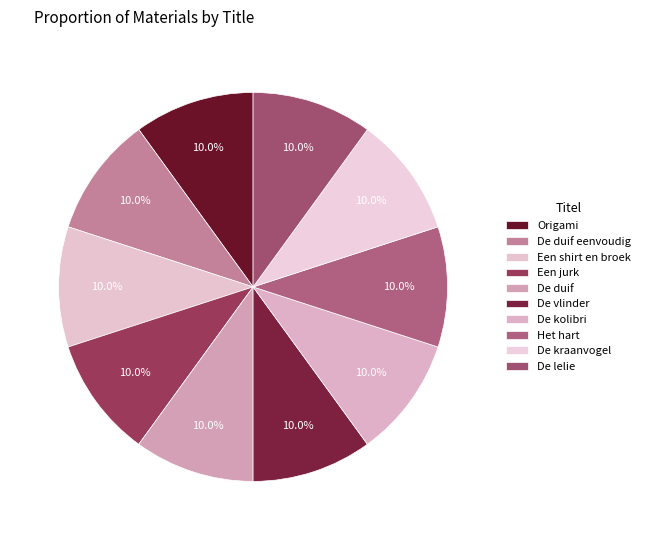

Does Een shirt en broek account for over 50% of the chart?

No